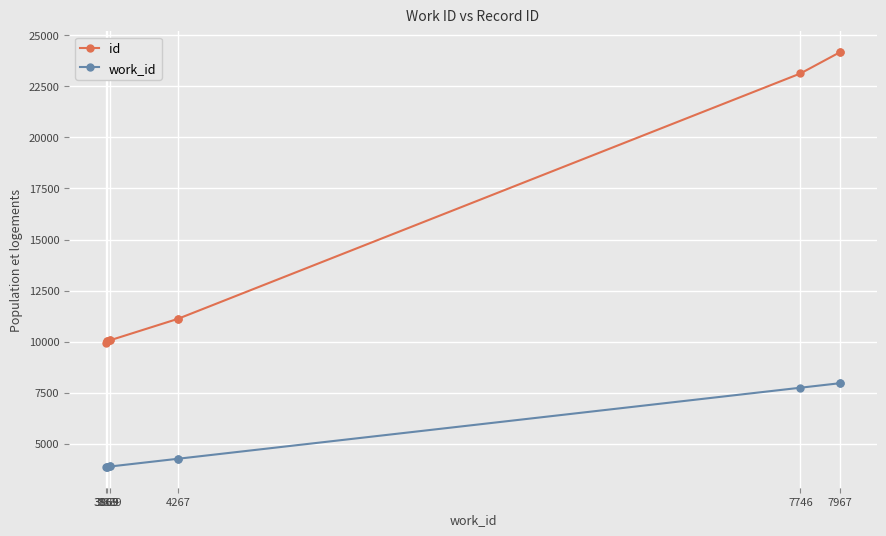

How many data points in id are less than 11116?

5